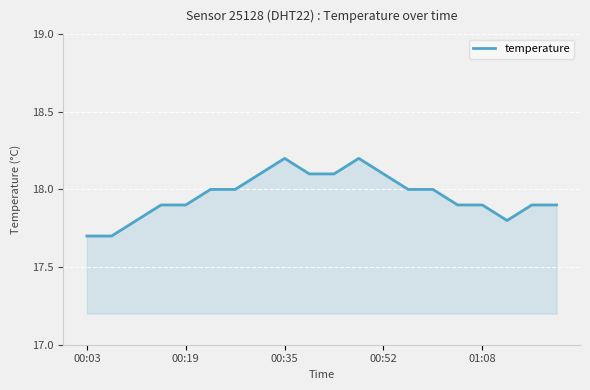

What is the difference between the maximum and minimum values?

0.5